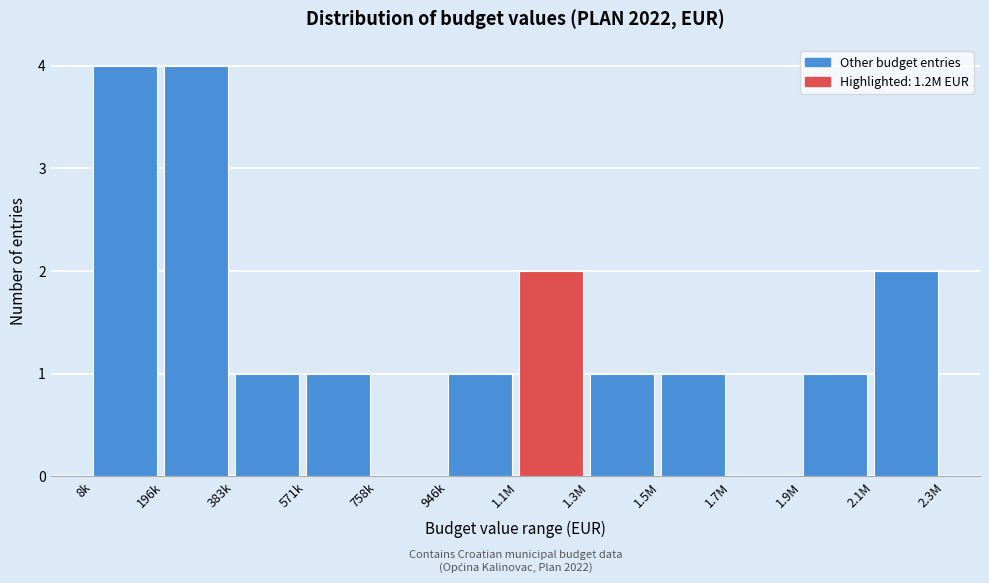

Reading right to left, transcribe all the data shown in this chart.

2.1M=2	1.9M=1	1.7M=0	1.5M=1	1.3M=1	1.1M=2	946k=1	758k=0	571k=1	383k=1	196k=4	8k=4